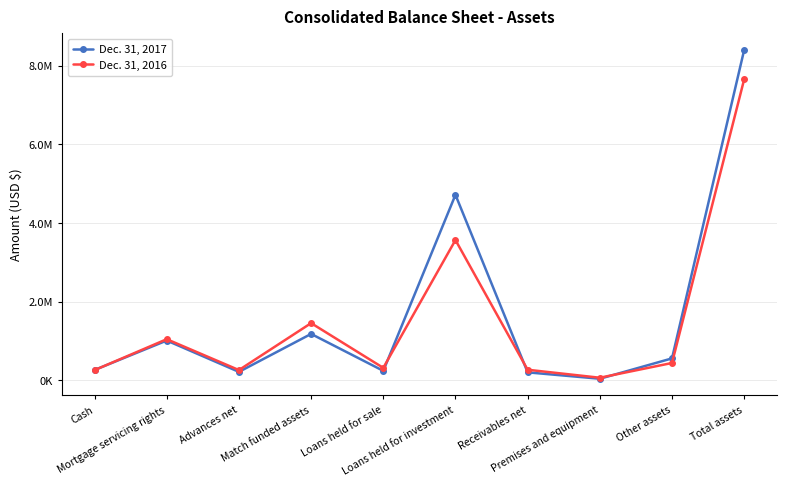

At which label is Dec. 31, 2017 closest to 4220085?

Loans held for investment